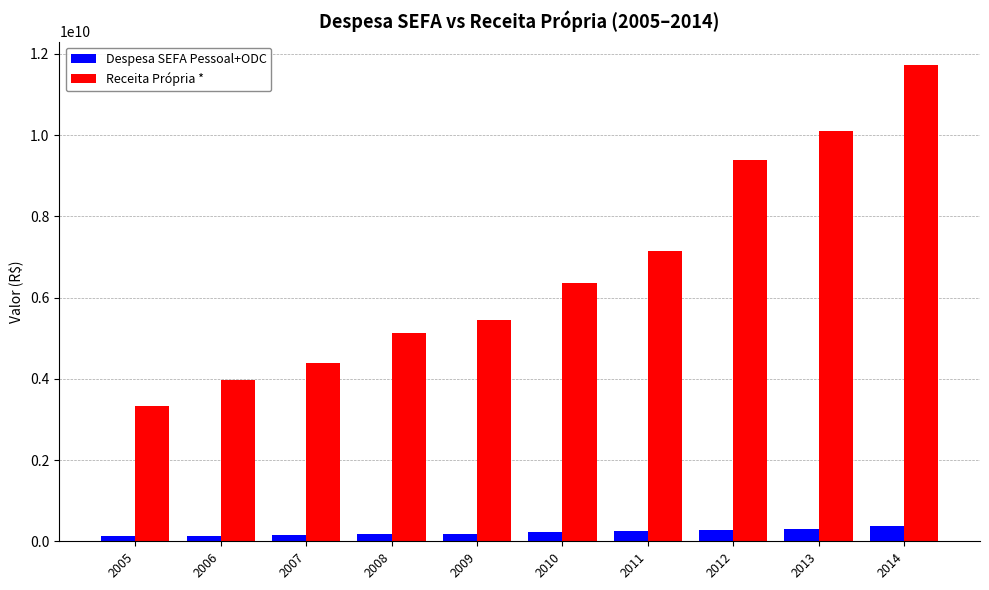

Which series has the largest total across all categories?

Receita Própria *